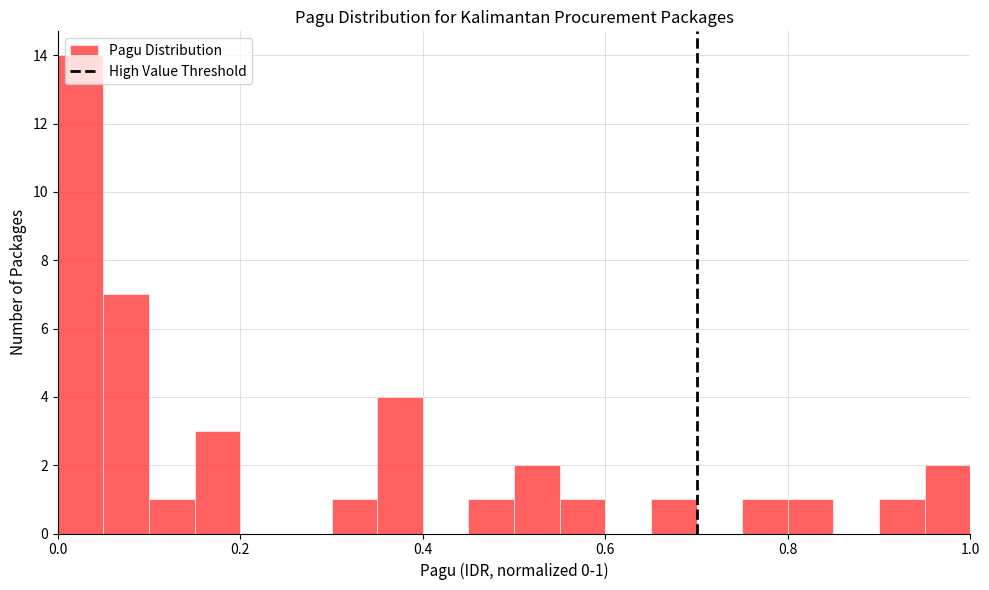

Around what value on the x-axis is the tallest bar? Give the approximate position of its centre, as read against the axis.

0.02